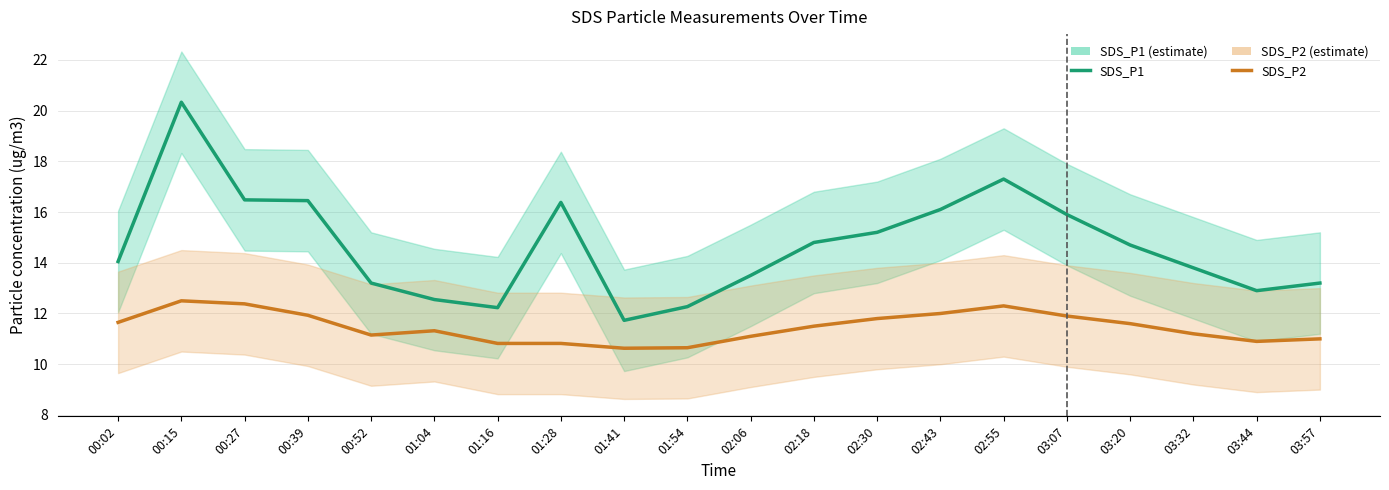

Which series has the largest total across all categories?

SDS_P1